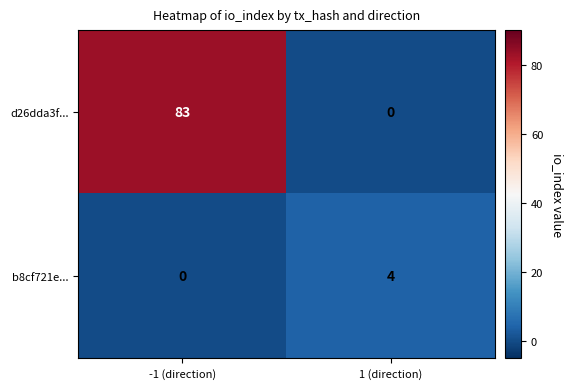

At which category is the sum across all series the highest?

-1 (direction)